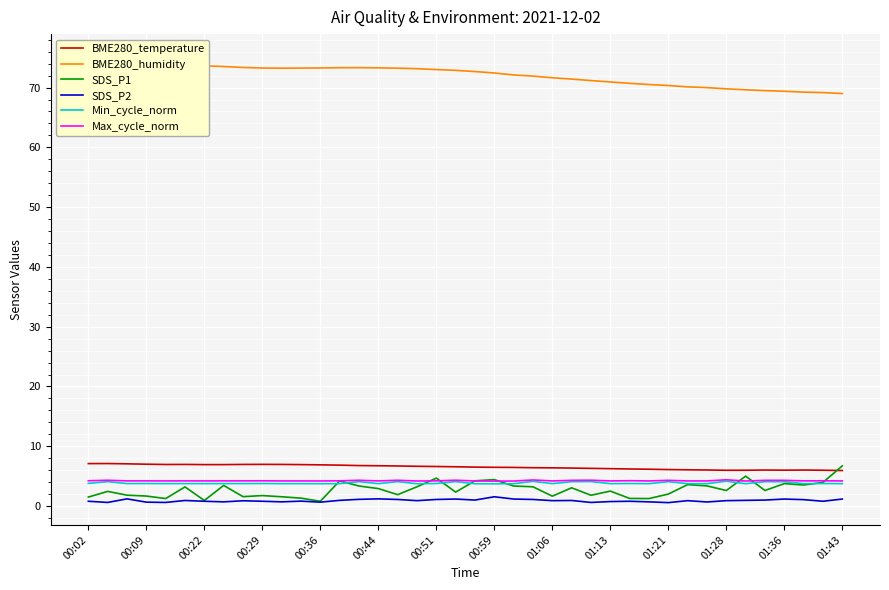

Is it true that SDS_P1 equals 0.8 at 00:36?

True